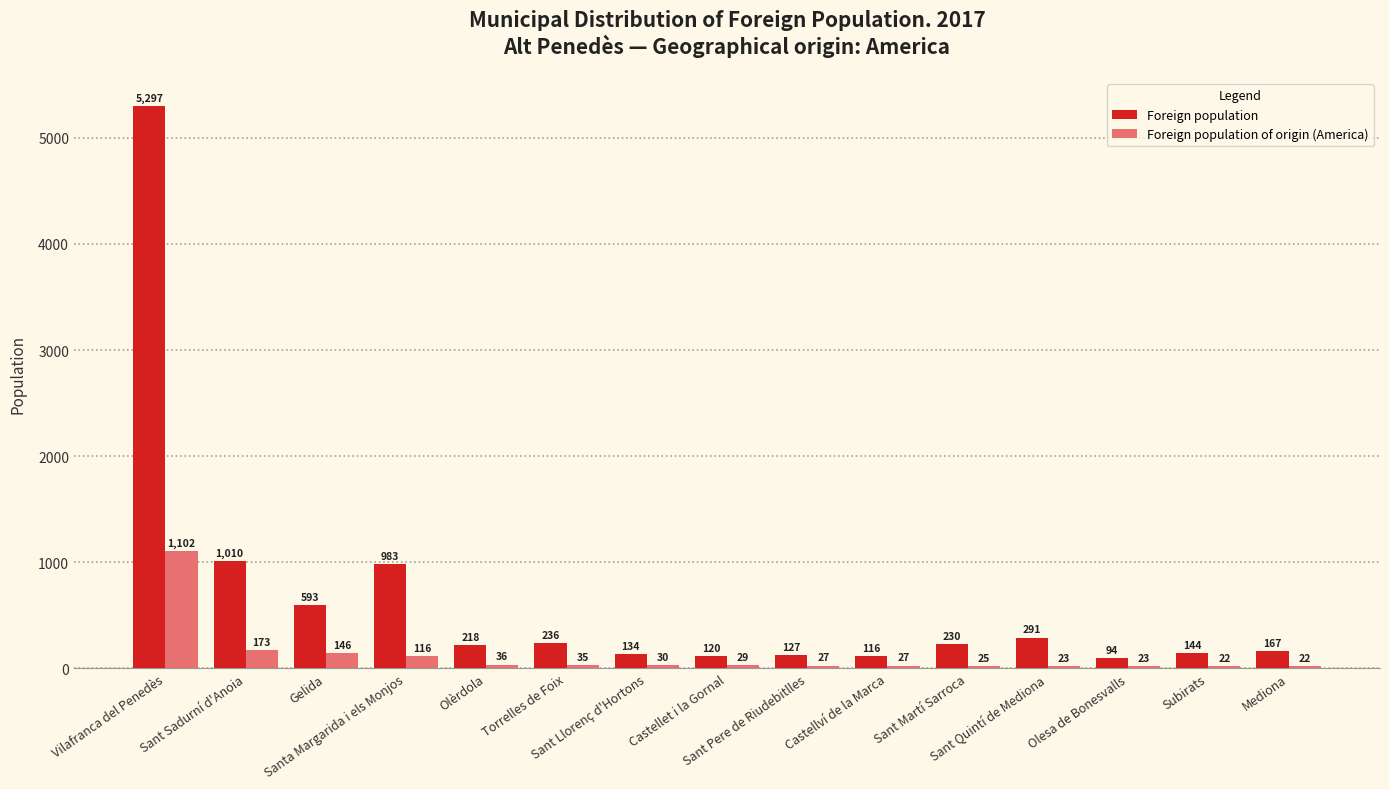

How many data points in Foreign population of origin (America) are less than 29?

7